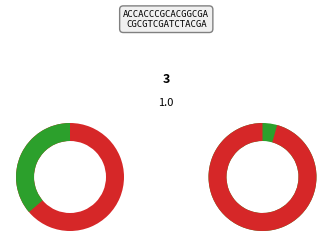

True or false: pct45 accounts for 17% of the total.

False